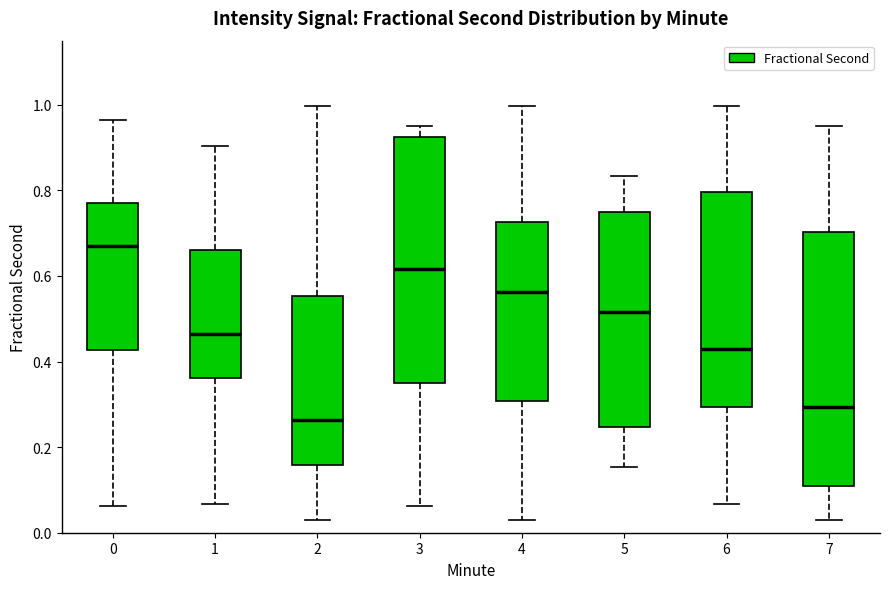

Which box's median line is the highest?

0